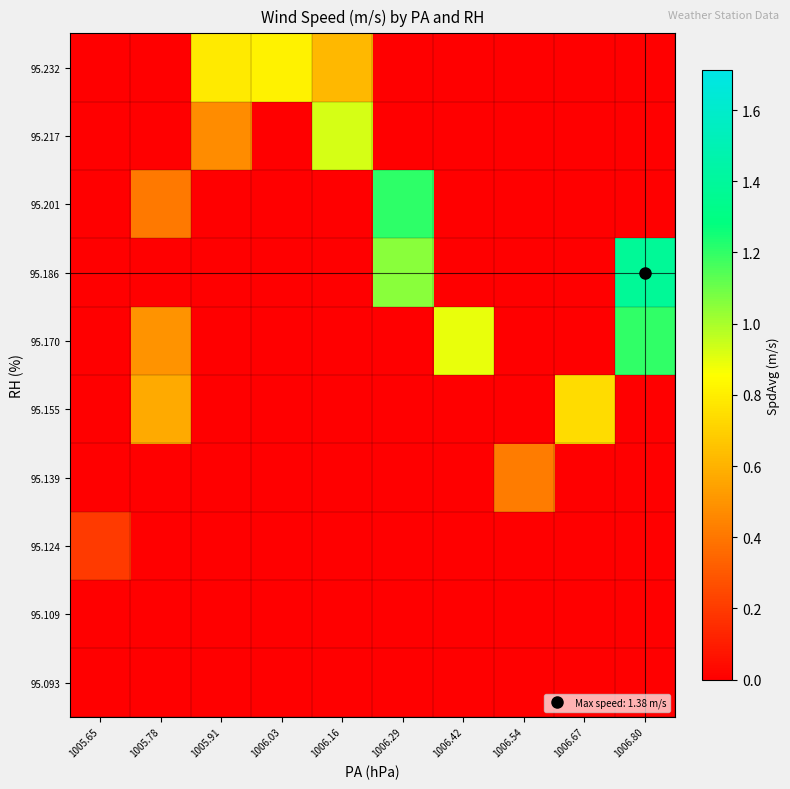

Reading right to left, transcribe all the data shown in this chart.

95.093: 1006.80=0.0	1006.67=0.0	1006.54=0.0	1006.42=0.0	1006.29=0.0	1006.16=0.0	1006.03=0.0	1005.91=0.0	1005.78=0.0	1005.65=0.0
95.109: 1006.80=0.0	1006.67=0.0	1006.54=0.0	1006.42=0.0	1006.29=0.0	1006.16=0.0	1006.03=0.0	1005.91=0.0	1005.78=0.0	1005.65=0.0
95.124: 1006.80=0.0	1006.67=0.0	1006.54=0.0	1006.42=0.0	1006.29=0.0	1006.16=0.0	1006.03=0.0	1005.91=0.0	1005.78=0.0	1005.65=0.2
95.139: 1006.80=0.0	1006.67=0.0	1006.54=0.4	1006.42=0.0	1006.29=0.0	1006.16=0.0	1006.03=0.0	1005.91=0.0	1005.78=0.0	1005.65=0.0
95.155: 1006.80=0.0	1006.67=0.7	1006.54=0.0	1006.42=0.0	1006.29=0.0	1006.16=0.0	1006.03=0.0	1005.91=0.0	1005.78=0.6	1005.65=0.0
95.170: 1006.80=1.2	1006.67=0.0	1006.54=0.0	1006.42=0.9	1006.29=0.0	1006.16=0.0	1006.03=0.0	1005.91=0.0	1005.78=0.5	1005.65=0.0
95.186: 1006.80=1.4	1006.67=0.0	1006.54=0.0	1006.42=0.0	1006.29=1.1	1006.16=0.0	1006.03=0.0	1005.91=0.0	1005.78=0.0	1005.65=0.0
95.201: 1006.80=0.0	1006.67=0.0	1006.54=0.0	1006.42=0.0	1006.29=1.2	1006.16=0.0	1006.03=0.0	1005.91=0.0	1005.78=0.4	1005.65=0.0
95.217: 1006.80=0.0	1006.67=0.0	1006.54=0.0	1006.42=0.0	1006.29=0.0	1006.16=0.9	1006.03=0.0	1005.91=0.5	1005.78=0.0	1005.65=0.0
95.232: 1006.80=0.0	1006.67=0.0	1006.54=0.0	1006.42=0.0	1006.29=0.0	1006.16=0.6	1006.03=0.8	1005.91=0.8	1005.78=0.0	1005.65=0.0